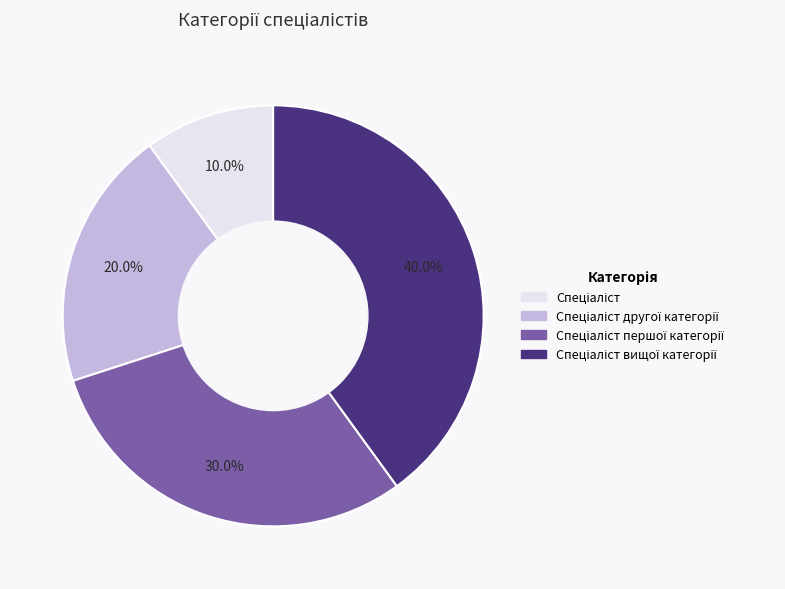

Is there a majority slice in this chart?

No